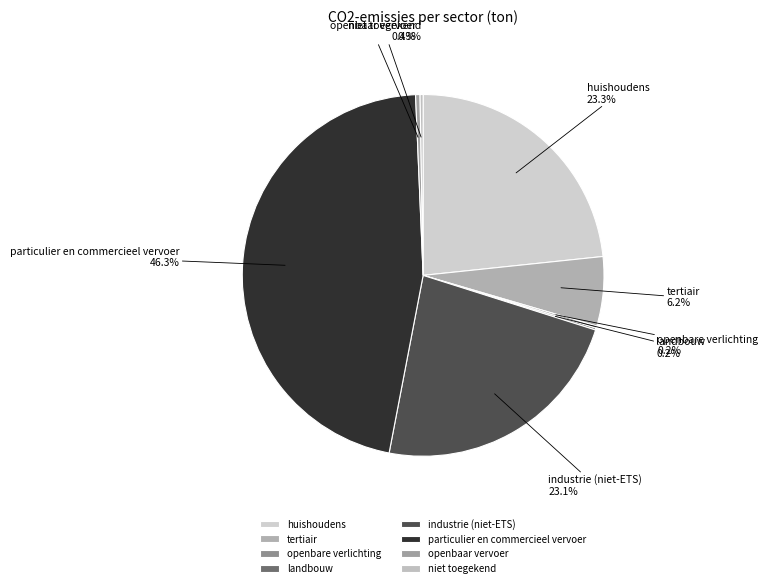

What is the largest slice in the pie chart?

particulier en commercieel vervoer